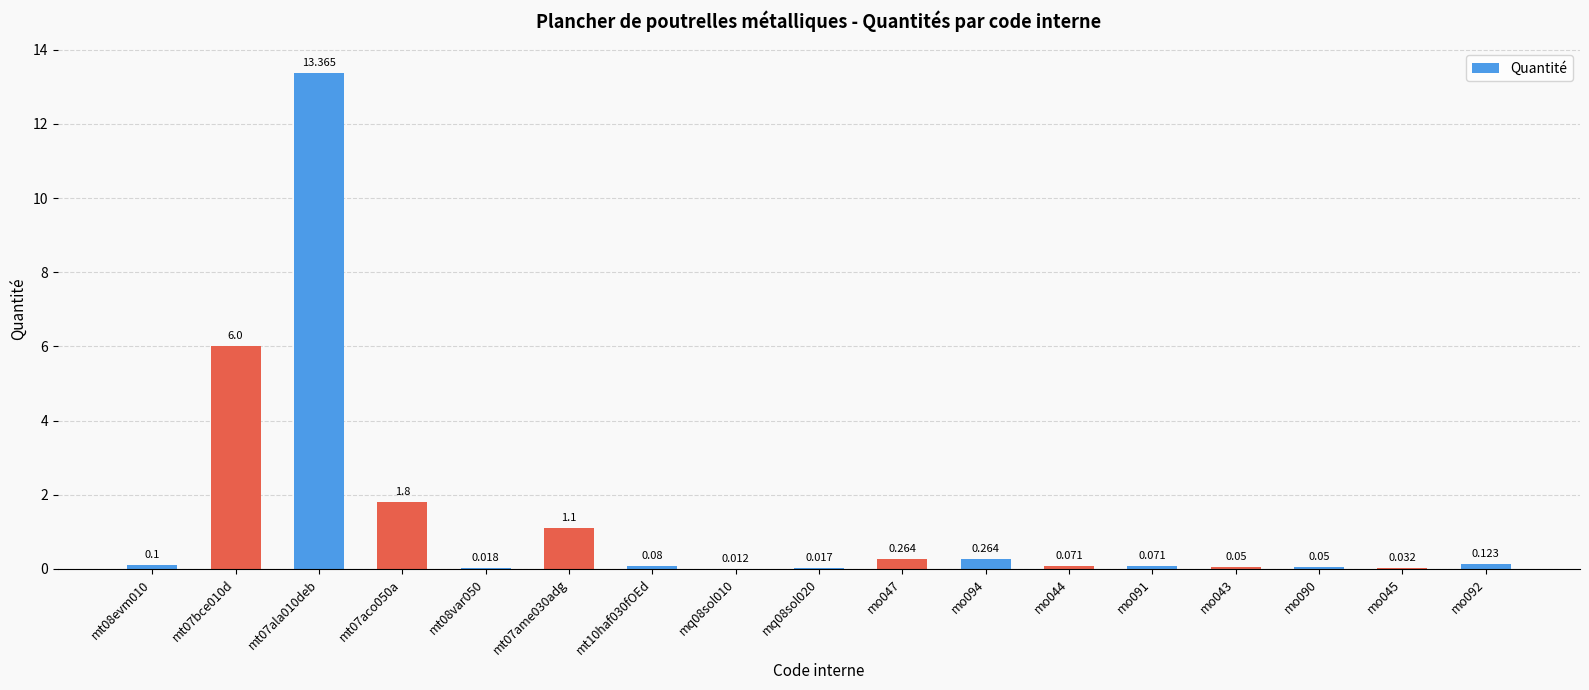

List the labels in order of value, smallest first.

mq08sol010, mq08sol020, mt08var050, mo045, mo043, mo090, mo044, mo091, mt10haf030fOEd, mt08evm010, mo092, mo047, mo094, mt07ame030adg, mt07aco050a, mt07bce010d, mt07ala010deb